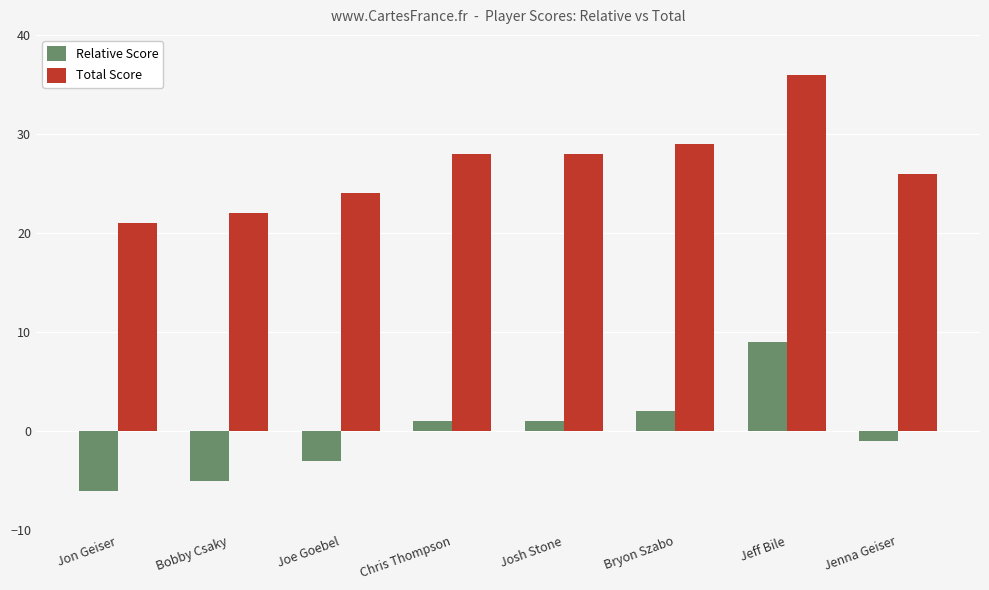

What is the label of the 1st bar from the left?

Jon Geiser